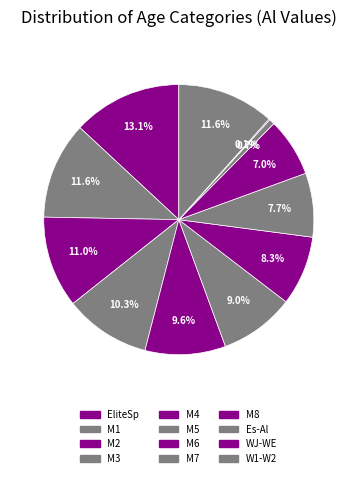

Is the sum of Es-Al and WJ-WE greater than half?

No